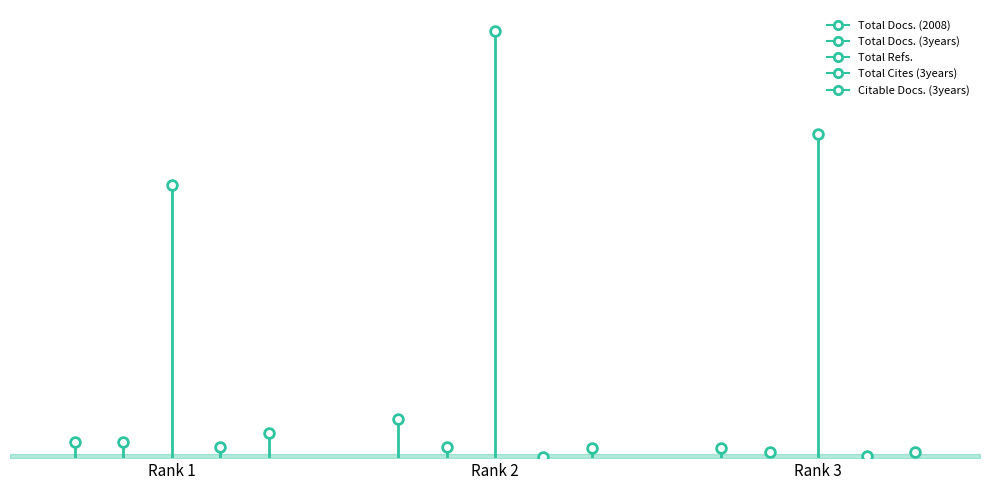

At which label does Citable Docs. (3years) first exceed 12?

Rank 1